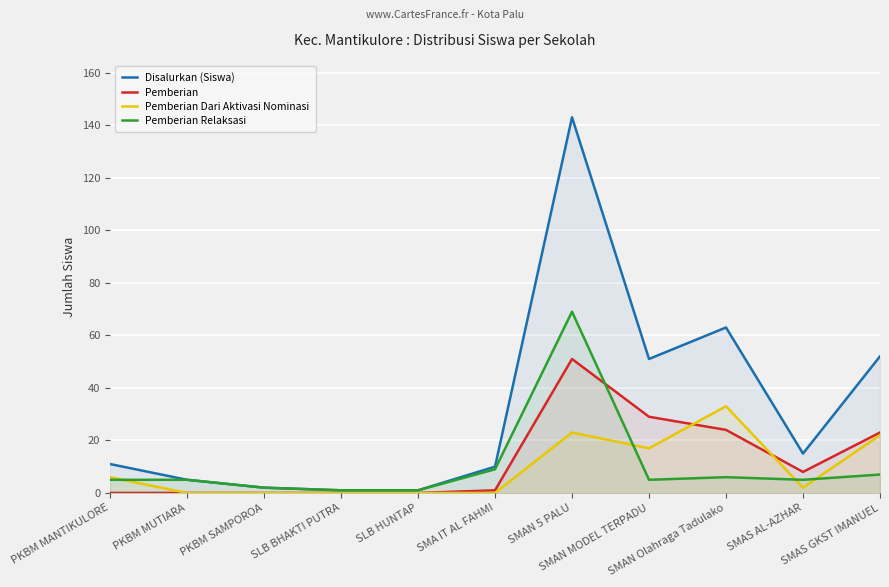

How many data points in Pemberian Dari Aktivasi Nominasi are less than 2?

5